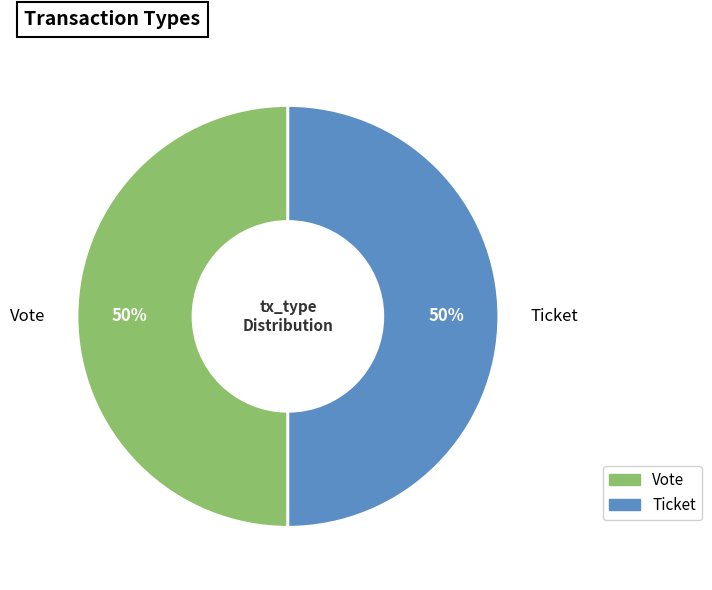

Is it true that Ticket is 1% of the pie?

False